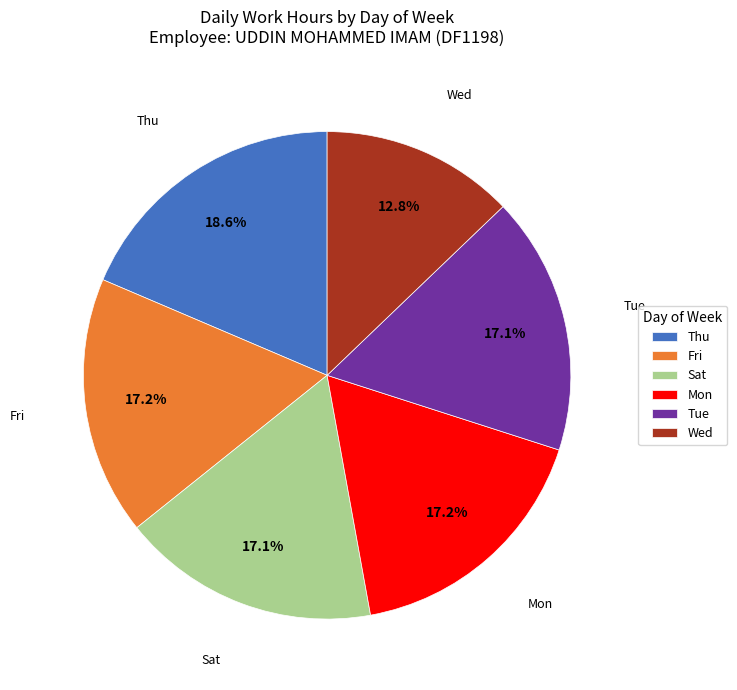

Combined, what portion of the pie is Sat and Tue?

34.2%